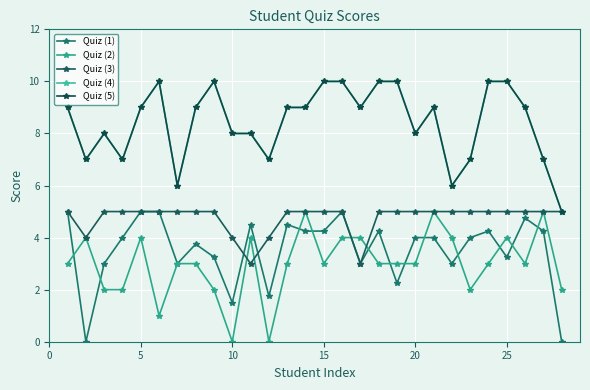

What is the value of the Quiz (1) point at the 26th from the left?

5.0